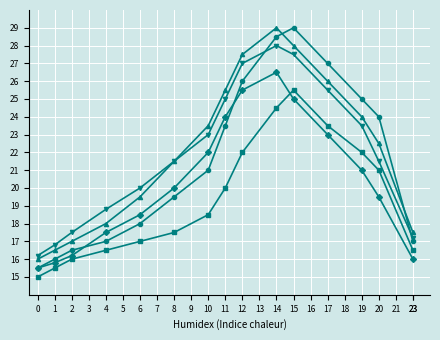

What is the minimum value shown in the chart?

15.0